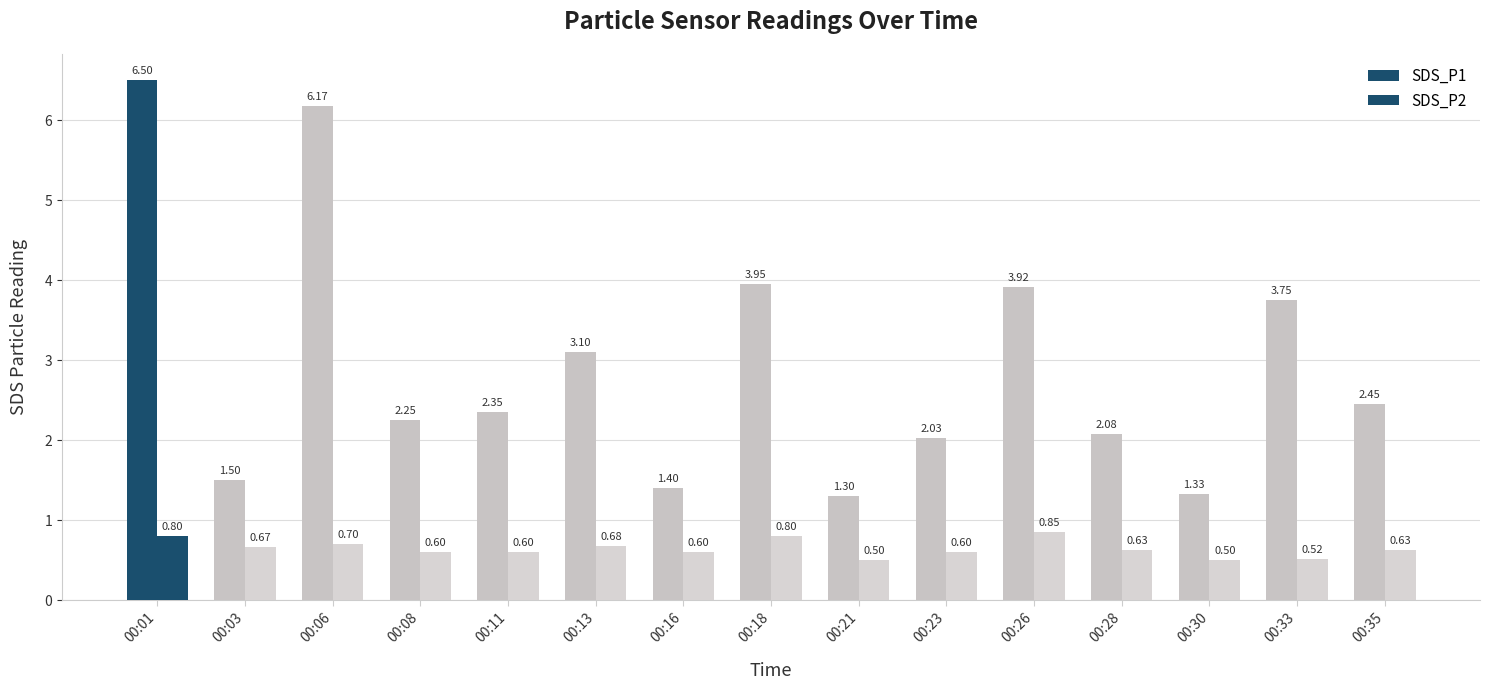

Which series has the widest spread of values?

SDS_P1